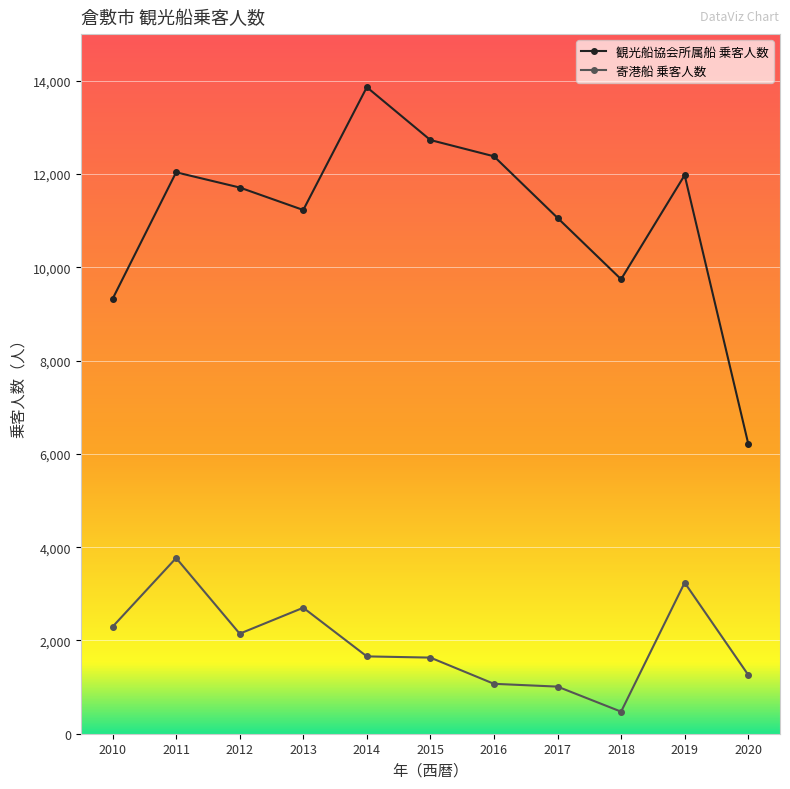

True or false: 寄港船 乗客人数 has a value of 1070 at 2016.

True